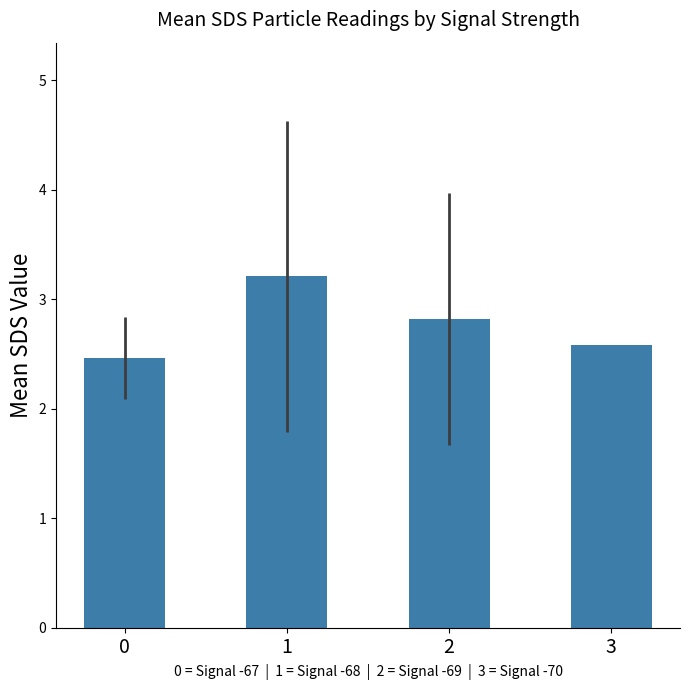

How many data points does each series have?

4